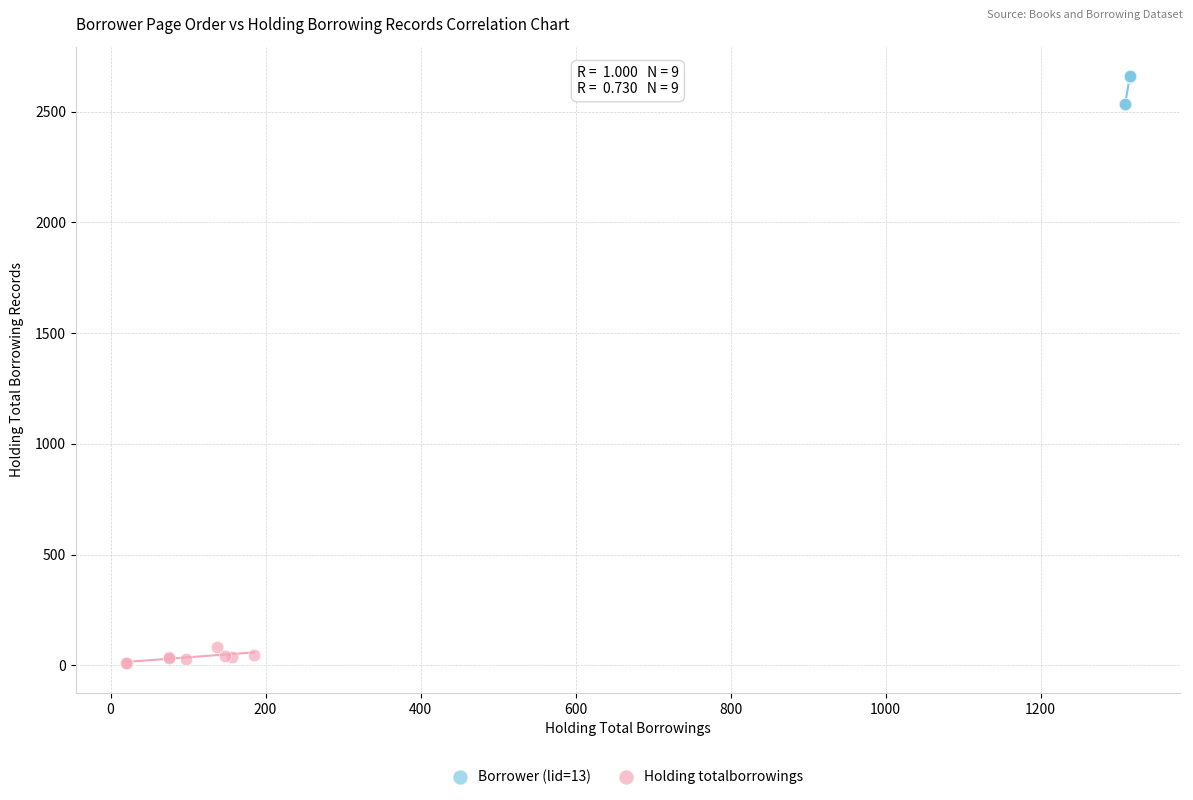

Which series contains the lowest Y value?

Holding totalborrowings